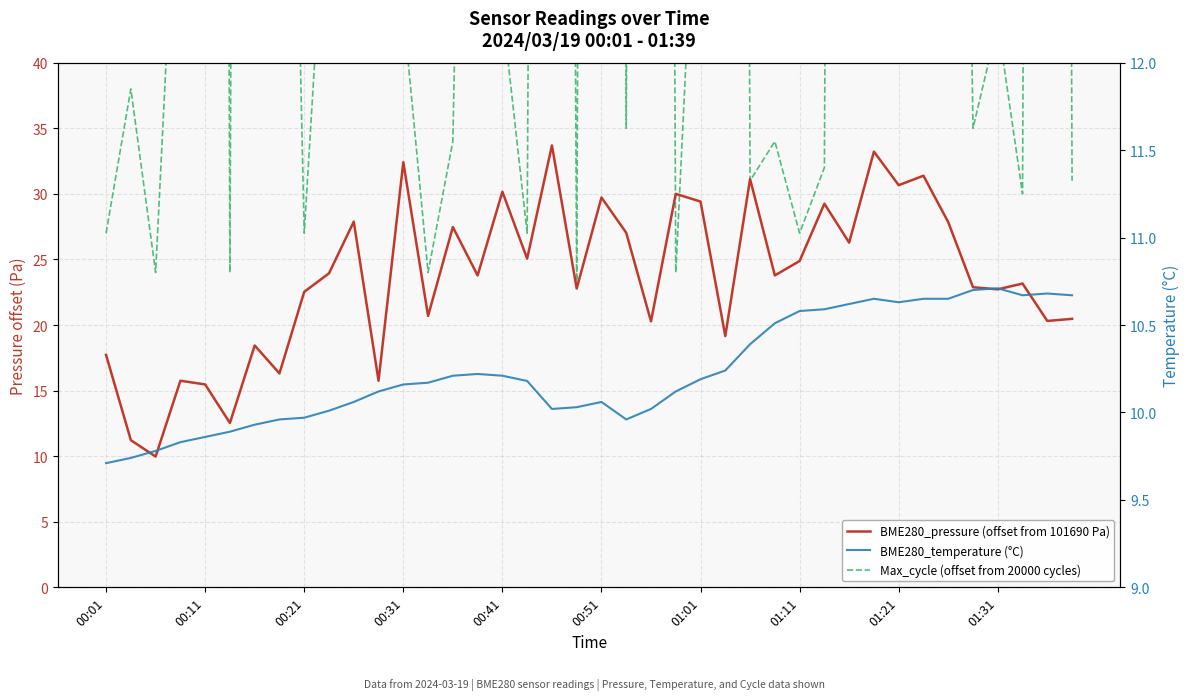

Reading left to right, list all the values displayed in this chart.

BME280_pressure (offset from 101690 Pa): 17.7	11.2	10.0	15.8	15.5	12.5	18.4	16.3	22.5	23.9	27.9	15.8	32.4	20.7	27.5	23.8	30.2	25.1	33.7	22.8	29.7	27.0	20.3	30.0	29.4	19.2	31.1	23.8	24.9	29.2	26.3	33.2	30.7	31.4	27.8	22.9	22.7	23.2	20.3	20.5
Max_cycle (offset from 20000 cycles): 27.0	38.0	24.0	62.0	543.0	24.0	487.0	111.0	27.0	58.0	492.0	535.0	44.0	24.0	34.0	129.0	44.0	27.0	374.0	23.0	488.0	35.0	432.0	24.0	63.0	473.0	31.0	34.0	27.0	32.0	411.0	111.0	182.0	597.0	161.0	35.0	43.0	30.0	480.0	31.0
BME280_temperature (°C): 9.7	9.7	9.8	9.8	9.9	9.9	9.9	10.0	10.0	10.0	10.1	10.1	10.2	10.2	10.2	10.2	10.2	10.2	10.0	10.0	10.1	10.0	10.0	10.1	10.2	10.2	10.4	10.5	10.6	10.6	10.6	10.7	10.6	10.7	10.7	10.7	10.7	10.7	10.7	10.7